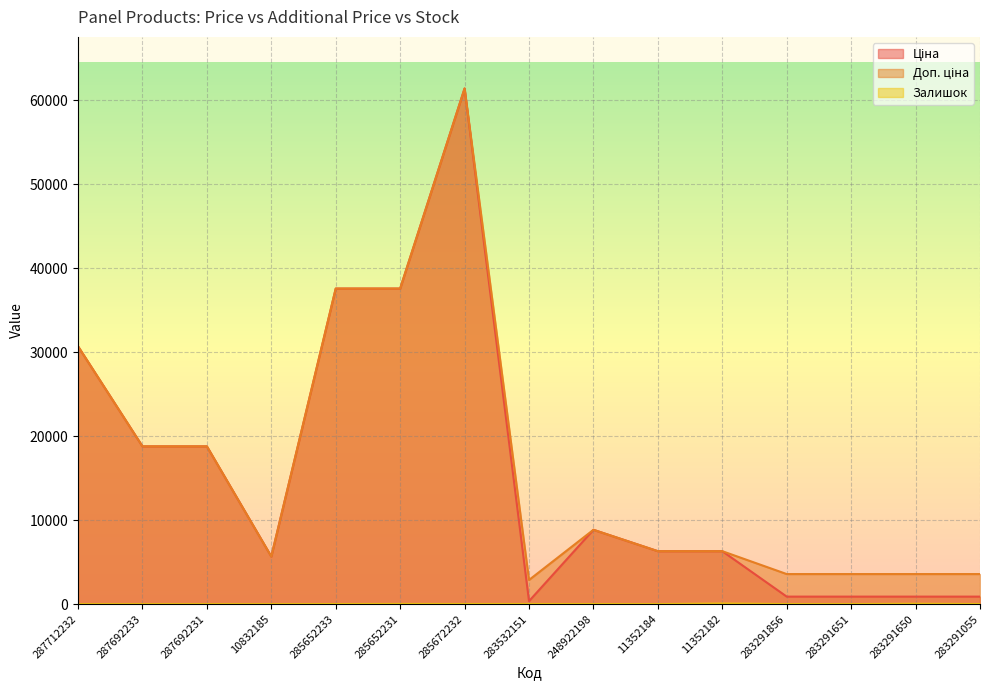

At which category is the sum across all series the highest?

285672232